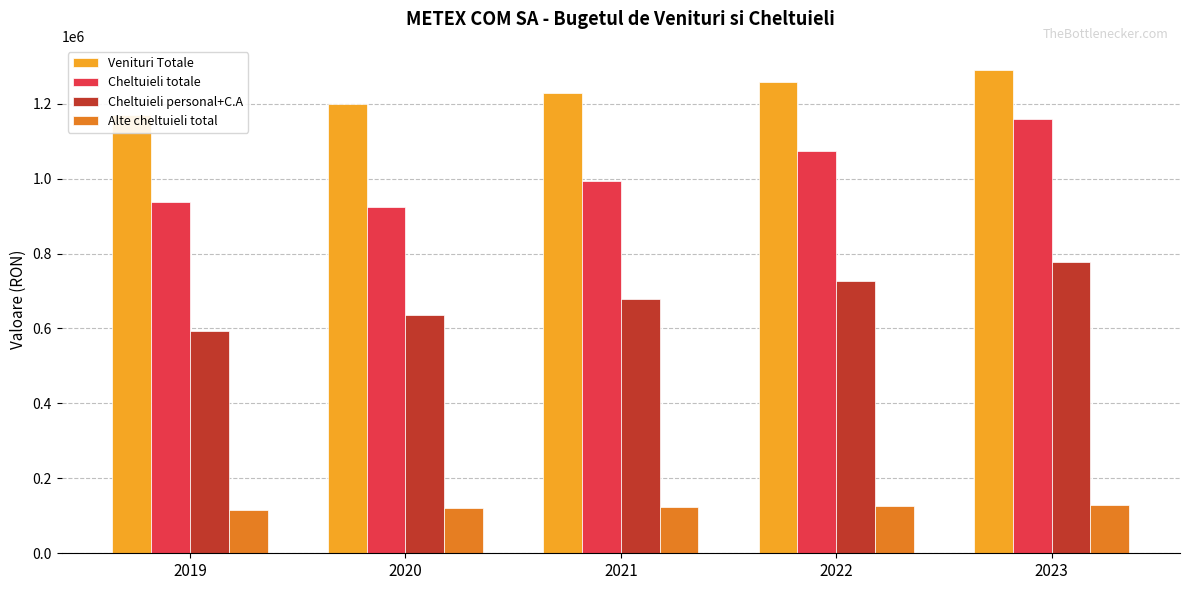

Which has a higher value, 2022 or 2021?

2022